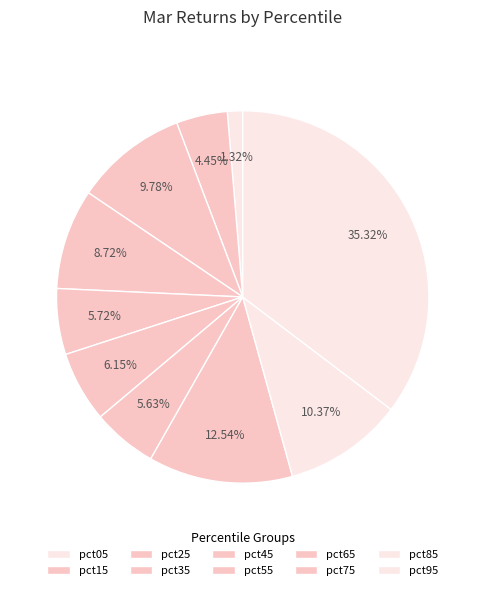

To the nearest percent, what portion does pct95 represent?

35%